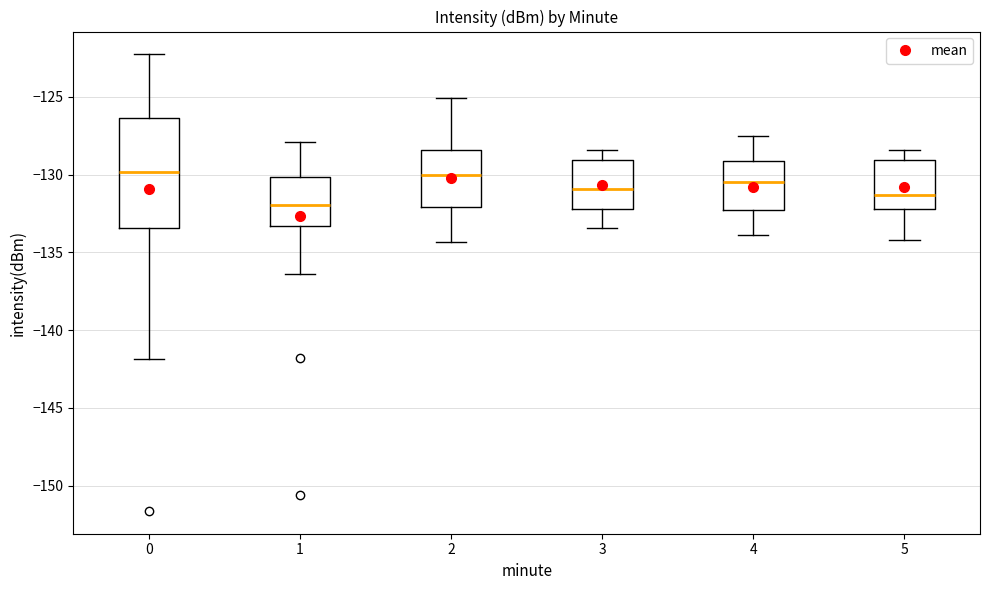

Where is the upper edge of the box at x = 0 on the y-axis? The values are not printed on the chart, so give them approximately, as read against the axis.

-126.5